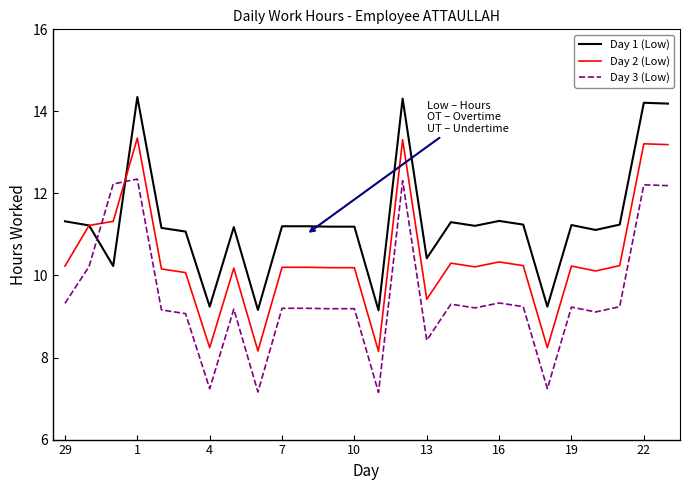

How many lines are shown in the chart?

3